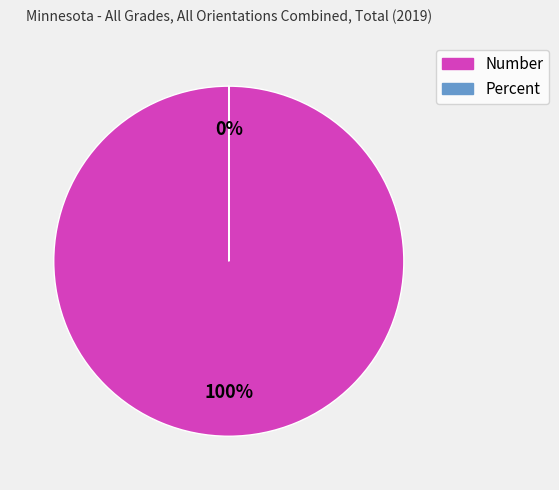

To the nearest percent, what is the difference between the largest and smallest slice percentages?

100%